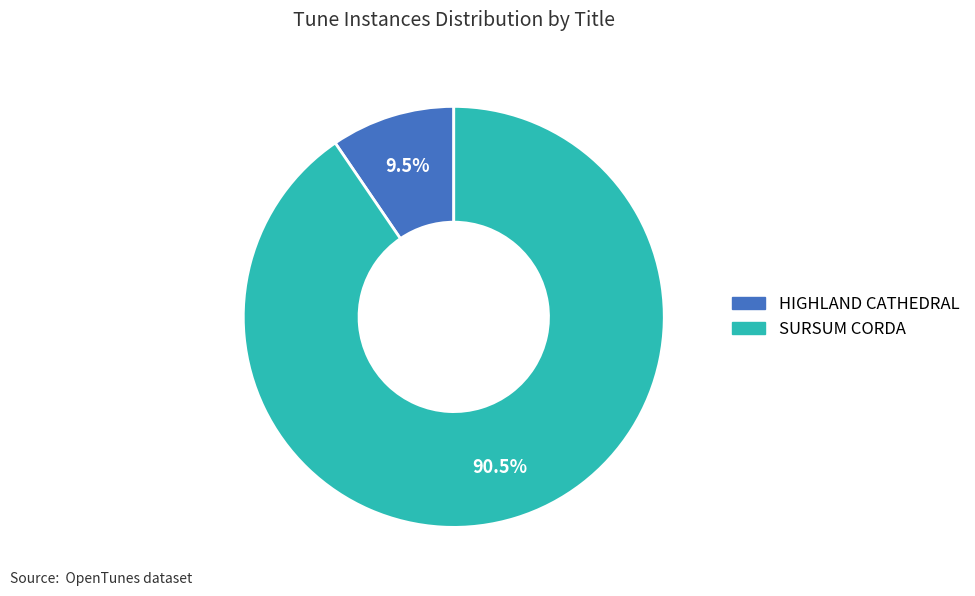

Which slice is the largest?

SURSUM CORDA